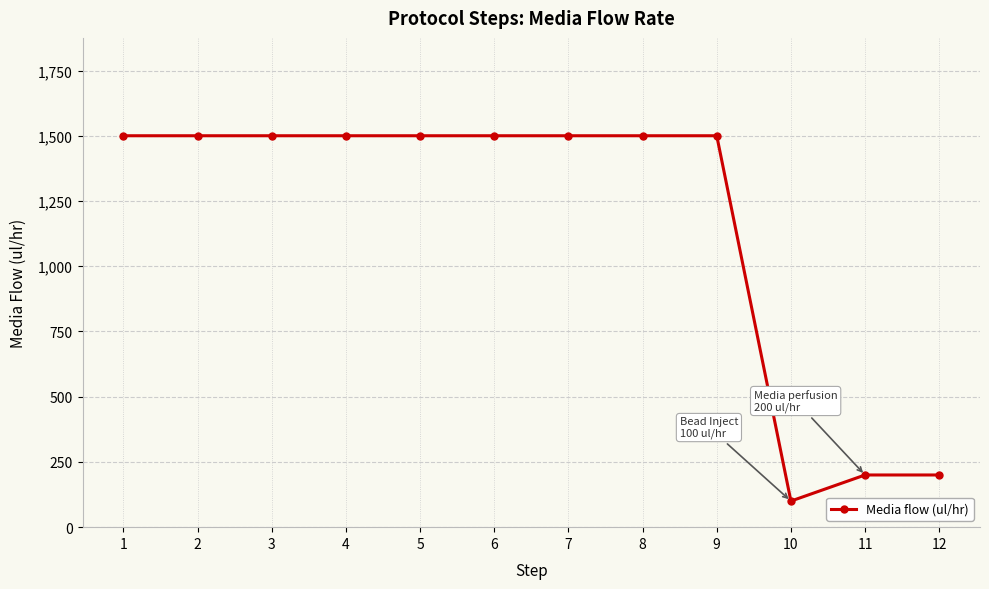

Reading left to right, what are all the values shown in this chart?

1=1500	2=1500	3=1500	4=1500	5=1500	6=1500	7=1500	8=1500	9=1500	10=100	11=200	12=200